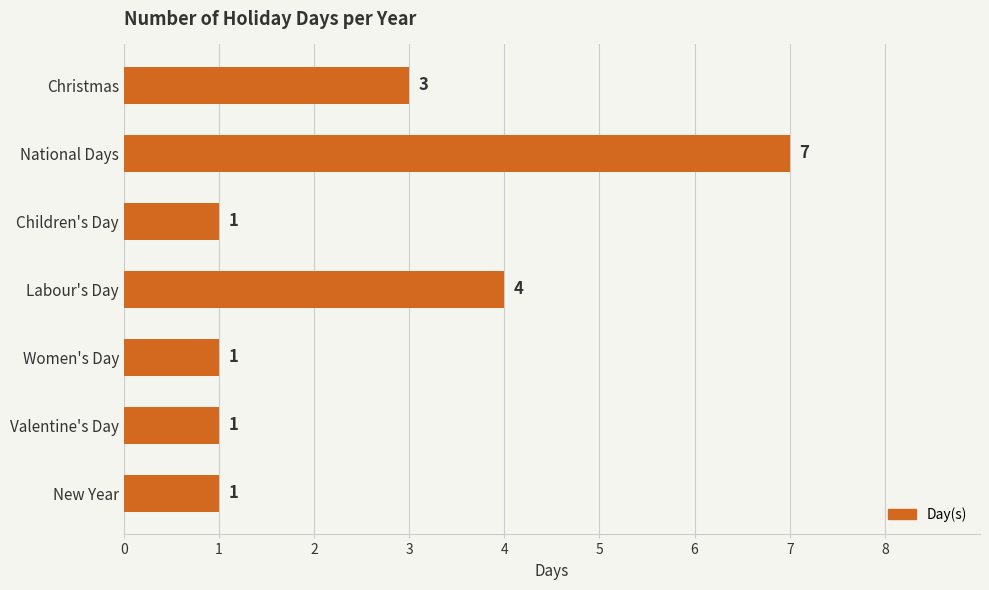

What is the difference between the maximum and minimum values?

6